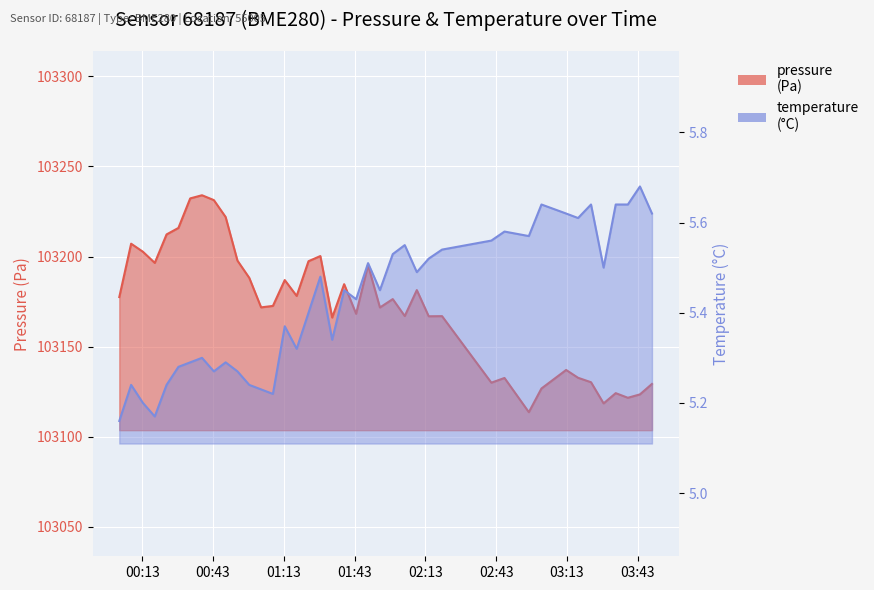

True or false: temperature and pressure intersect in this chart.

False